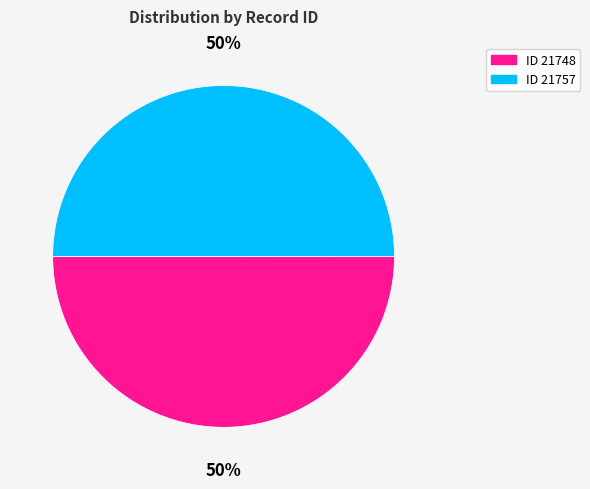

To the nearest percent, what is the average slice percentage?

50%